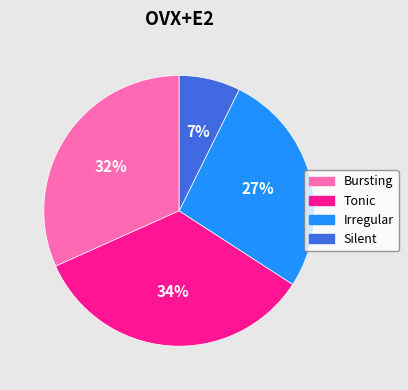

To the nearest percent, what portion does Silent represent?

7%